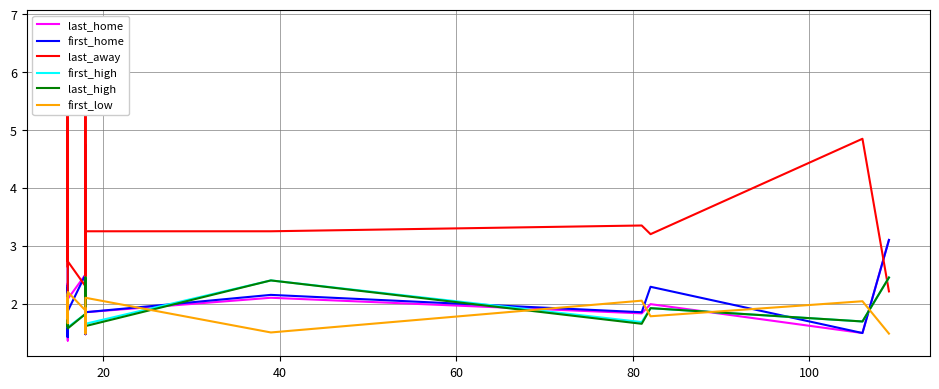

Does the chart have visible grid lines?

Yes